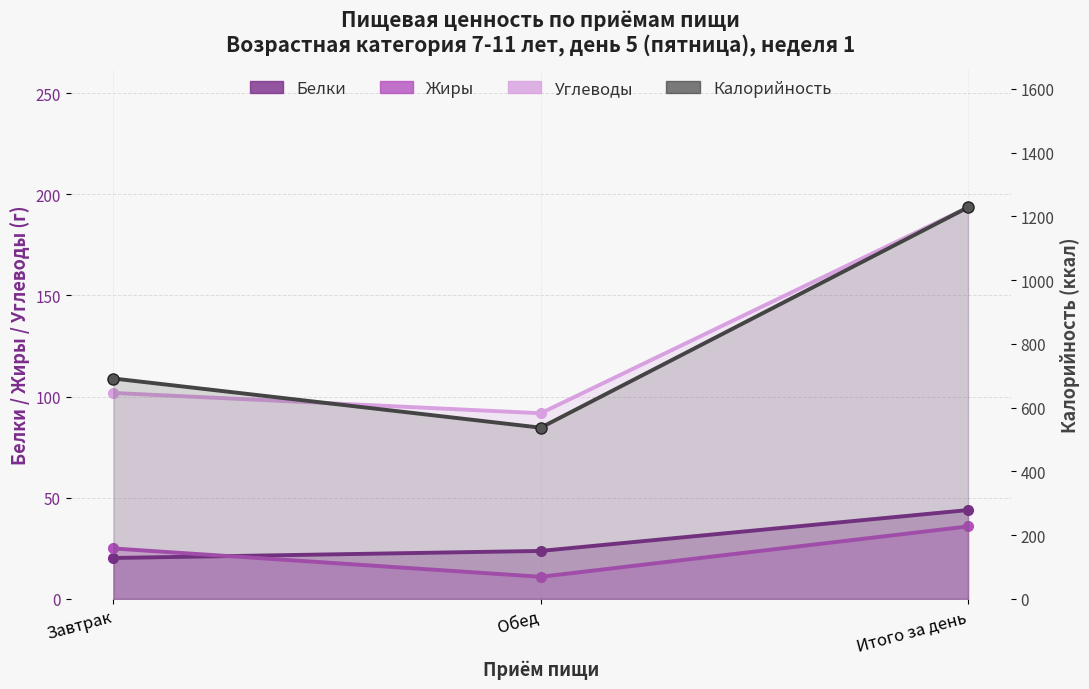

List the labels in order of Жиры value, smallest first.

Обед, Завтрак, Итого за день